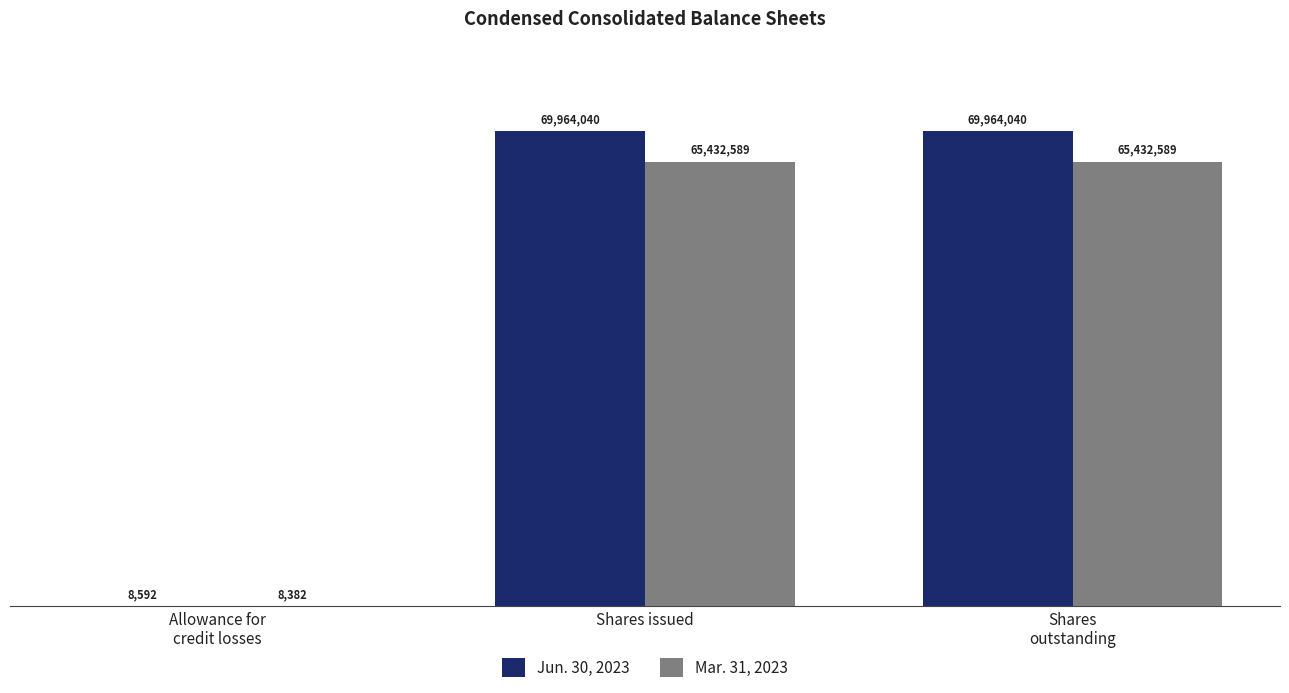

What are all the series names shown in the legend?

Jun. 30, 2023, Mar. 31, 2023